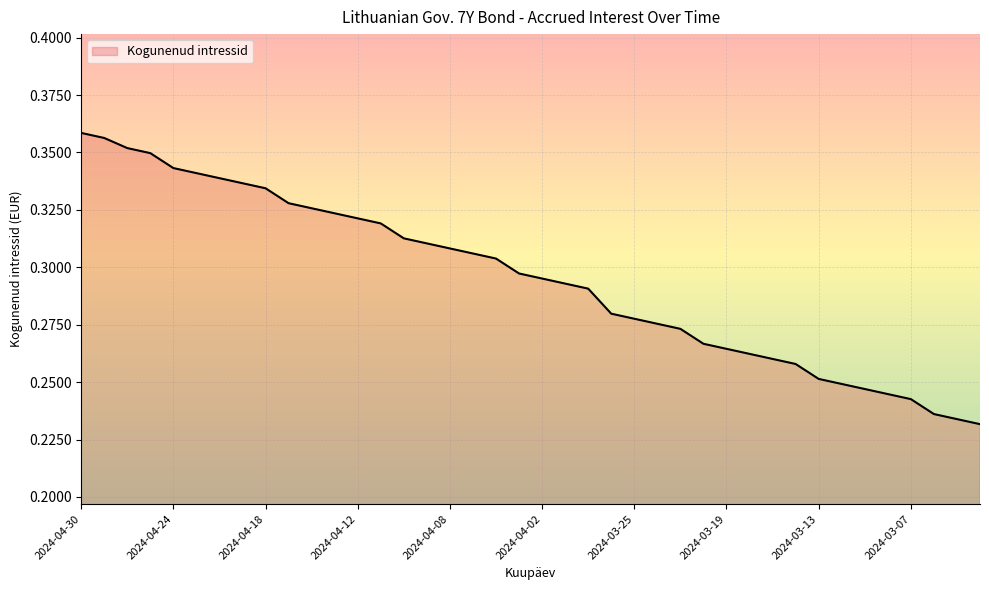

True or false: there are more than 1 points higher than both neighbors.

False